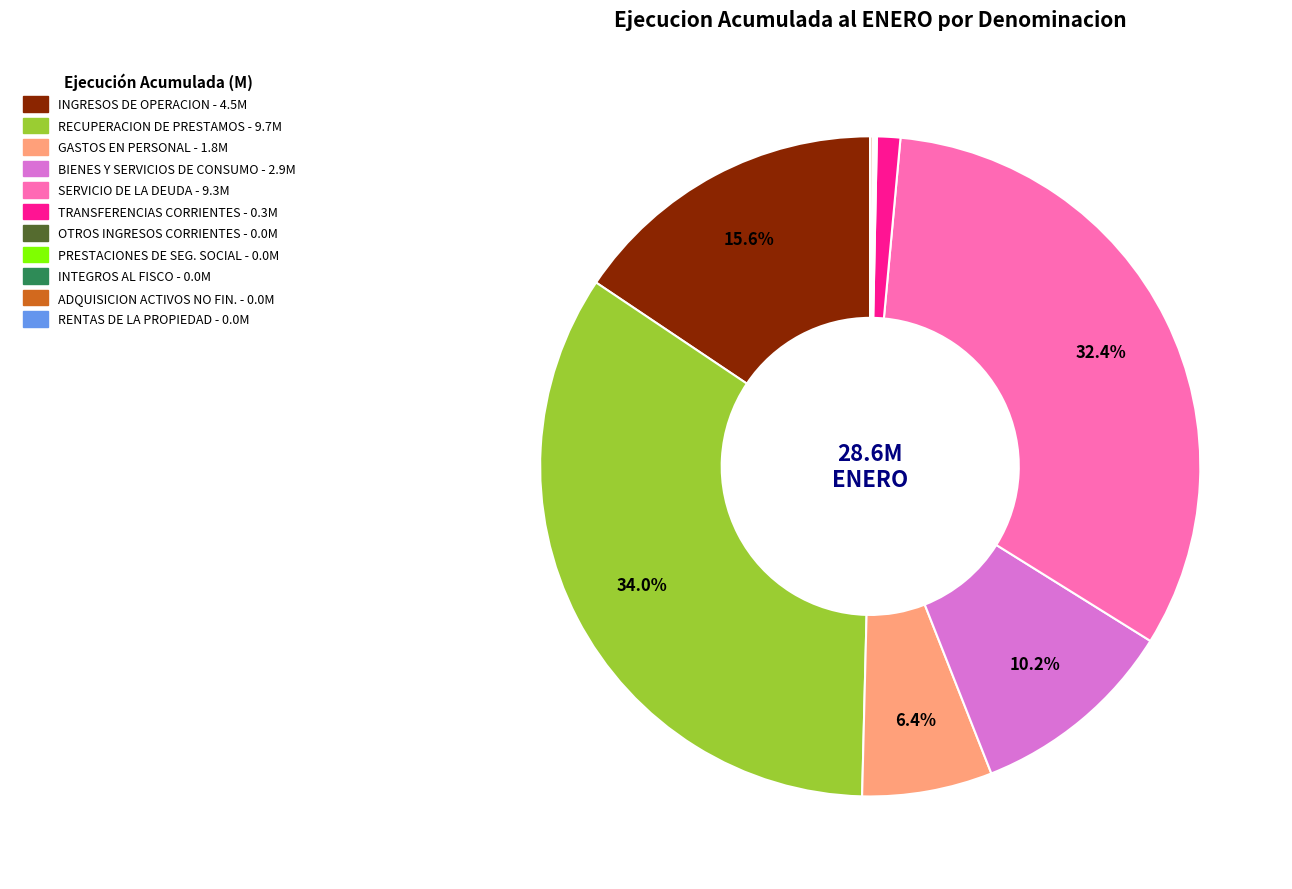

Is there any slice that represents more than half of the pie?

No